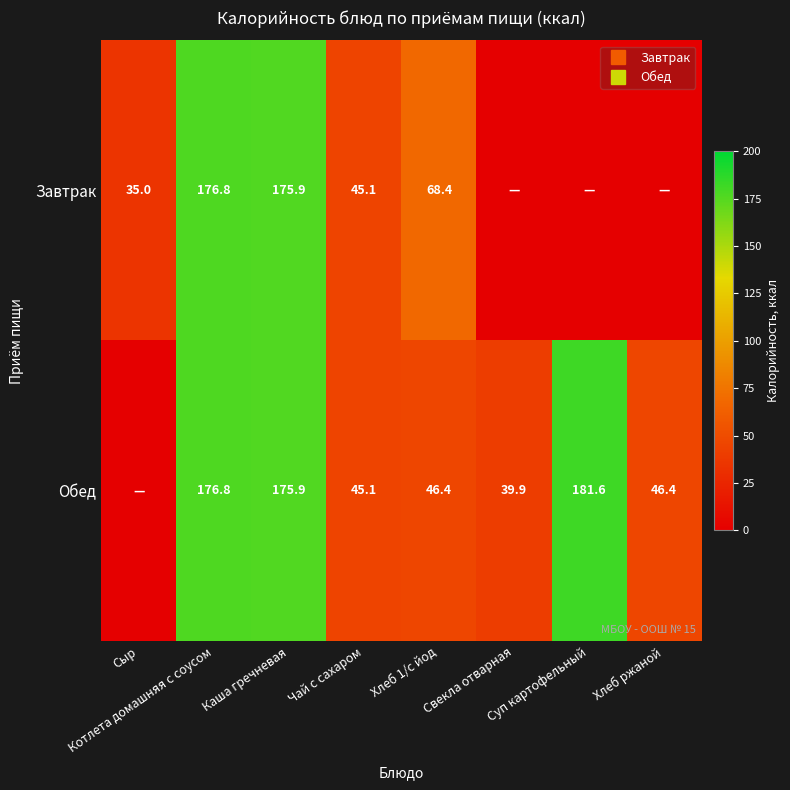

Rank the series by their average value, from lowest to highest.

Завтрак, Обед